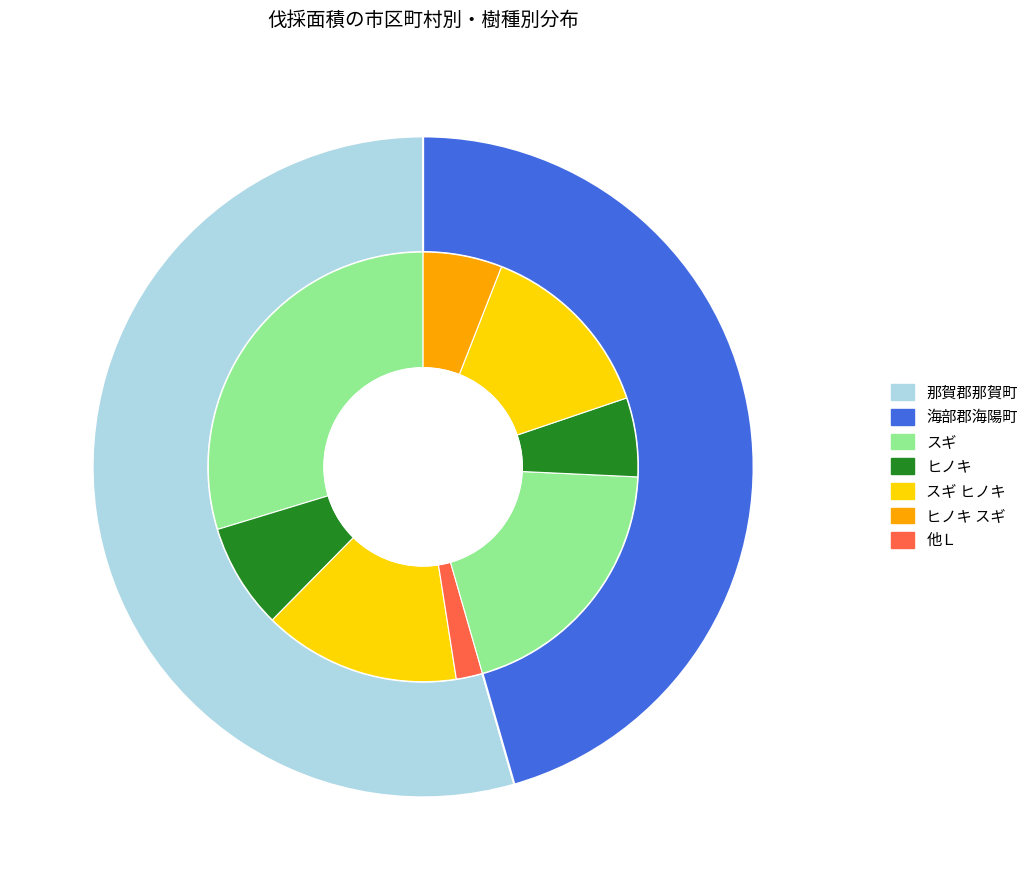

To the nearest percent, what is the difference between the 海部郡海陽町 and 那賀郡那賀町 slice percentages?

9%